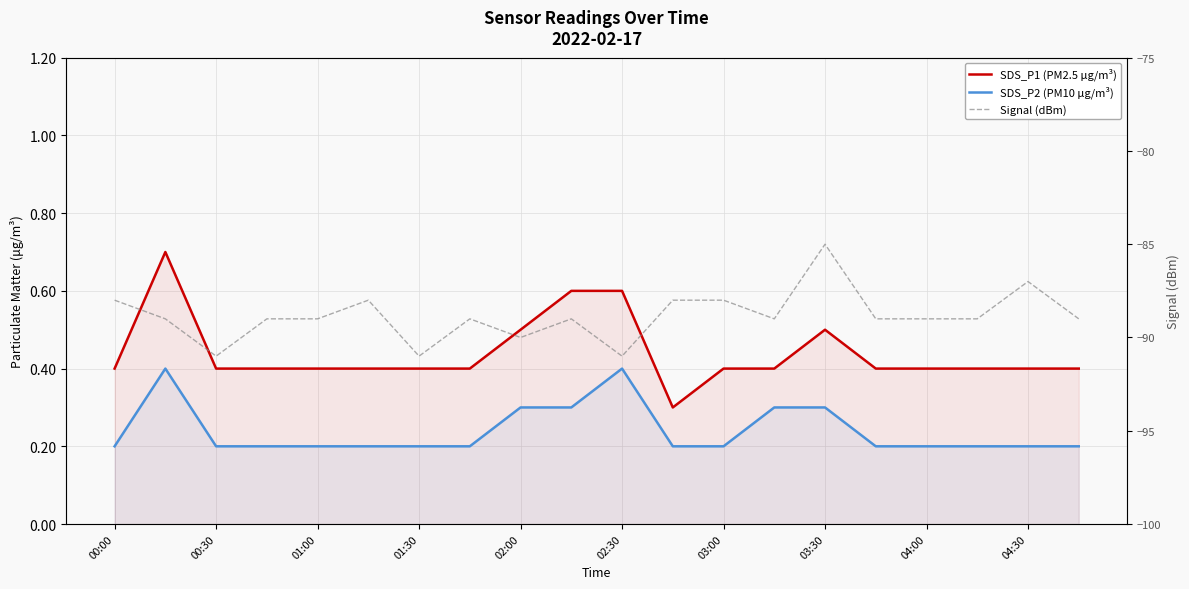

What is the difference between the maximum and minimum values in the SDS_P2 (PM10 μg/m³) series?

0.2